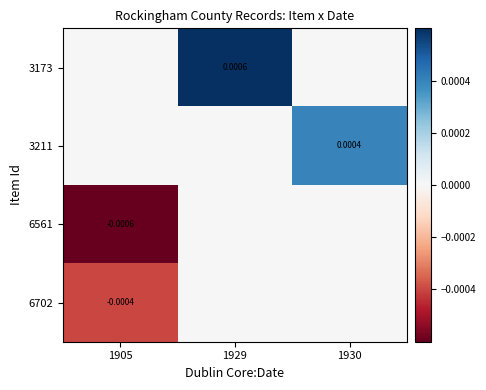

Which series has the largest range (max minus min)?

3173